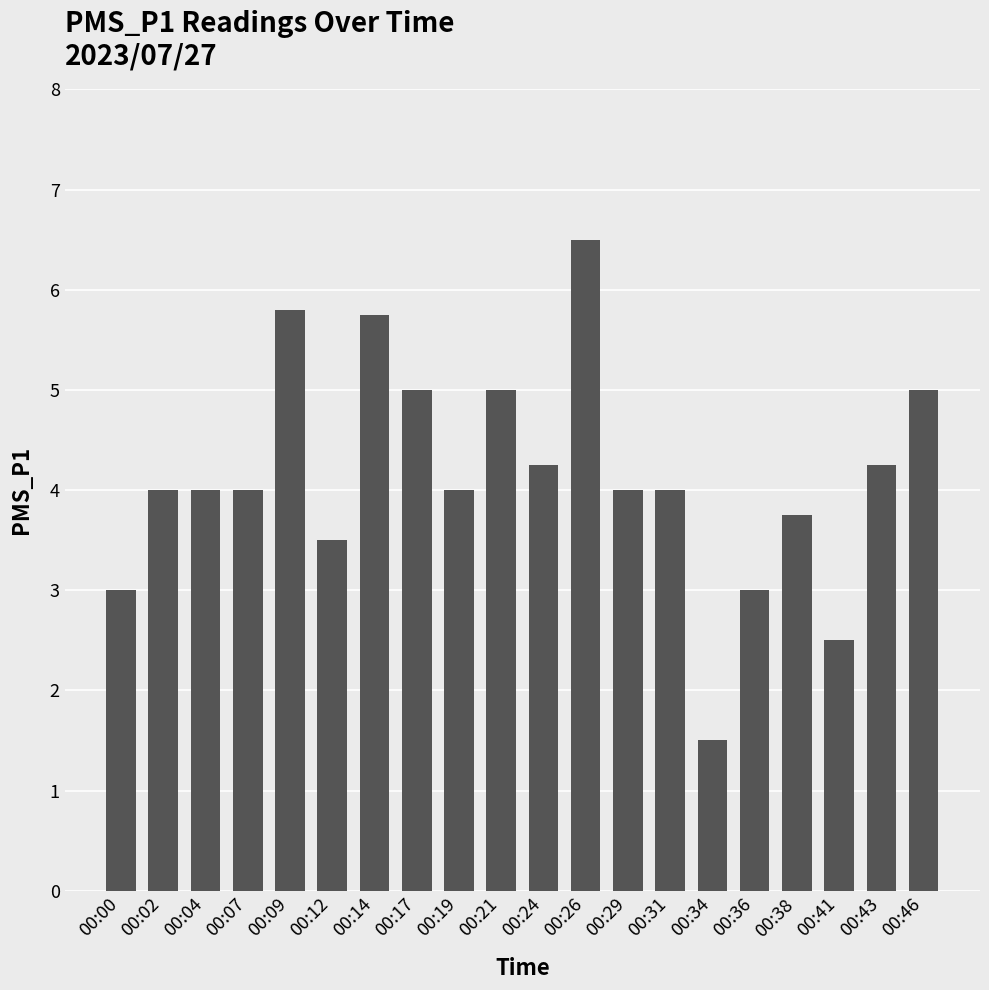

What is the ratio of the value at 00:19 to the value at 00:36?

1.3